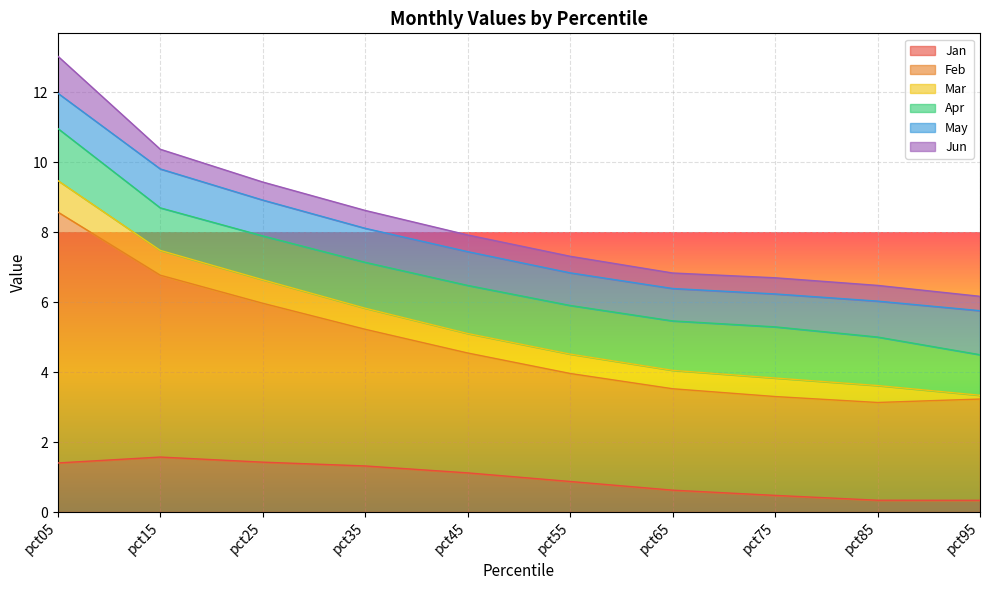

In May, how many points are higher than both neighbors (excluding endpoints)?

1